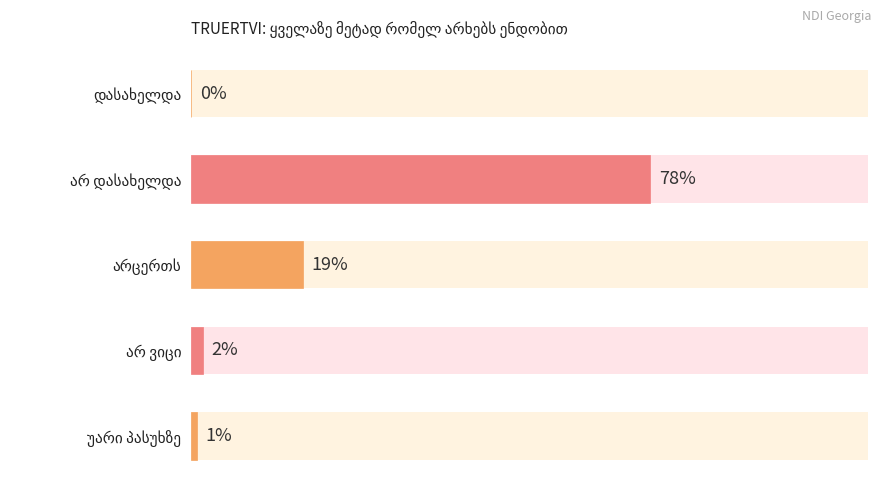

What is the greatest value displayed?

78